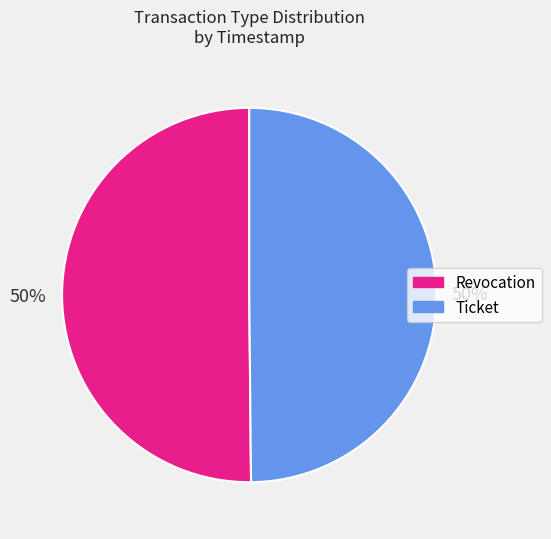

To the nearest percent, what portion does Ticket represent?

50%